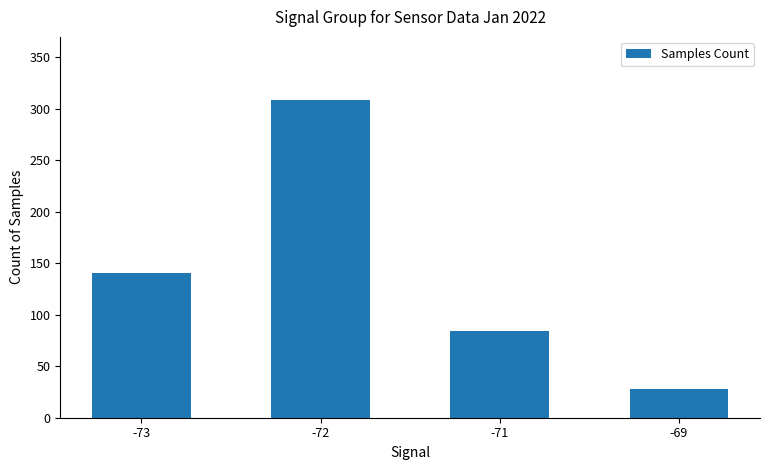

Where is the data nearest to the value 168?

-73